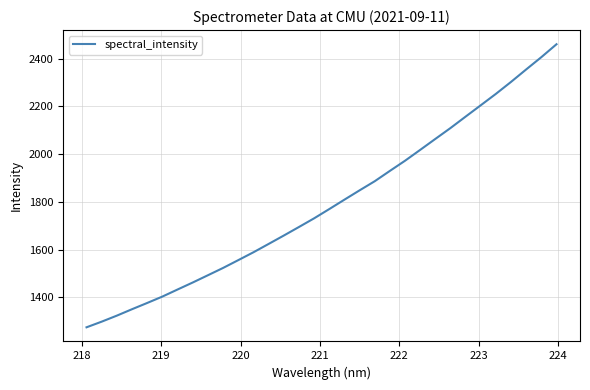

What is the difference between the maximum and minimum values?

1185.1